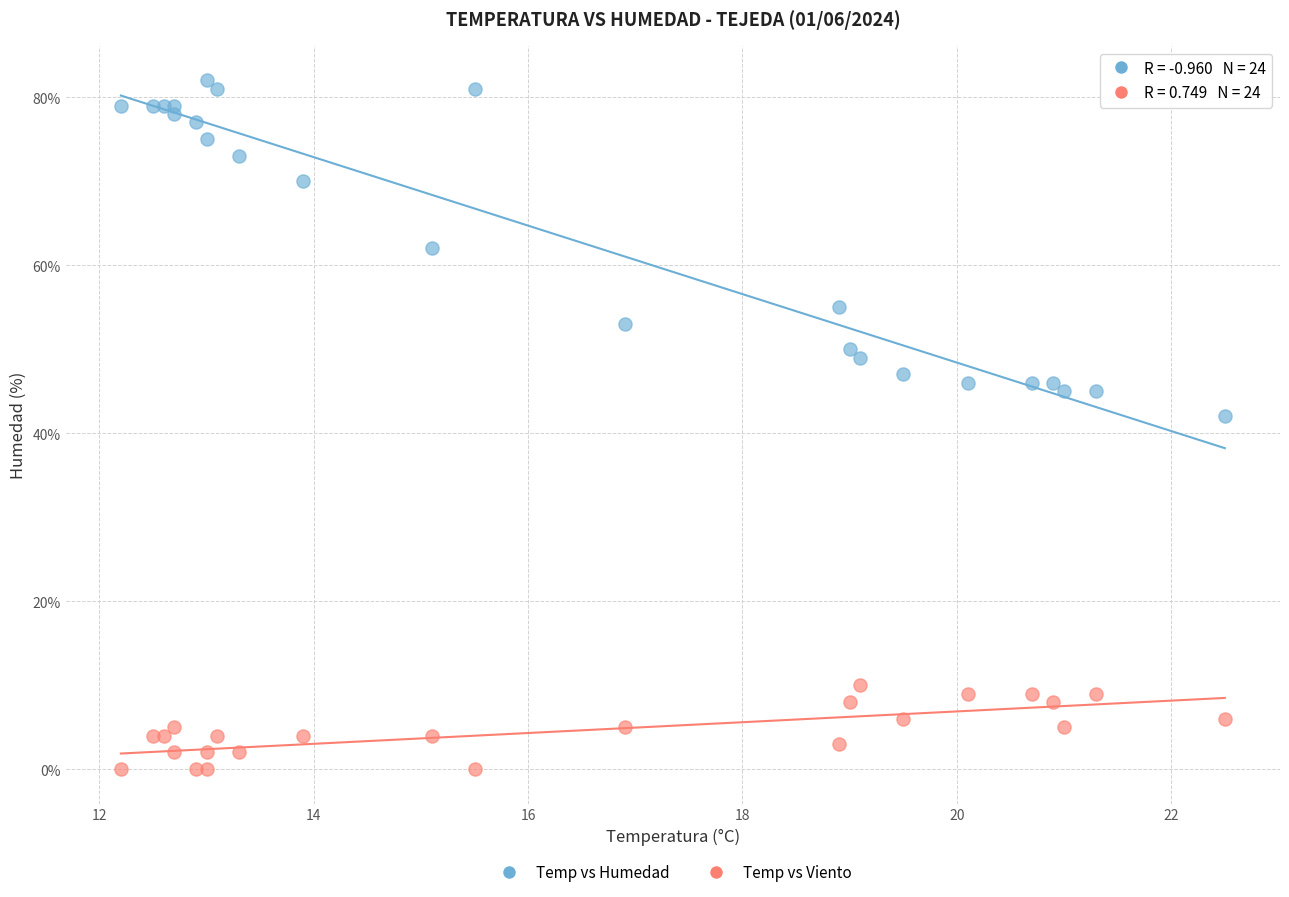

Across all series, what Y value is closest to 41?

42